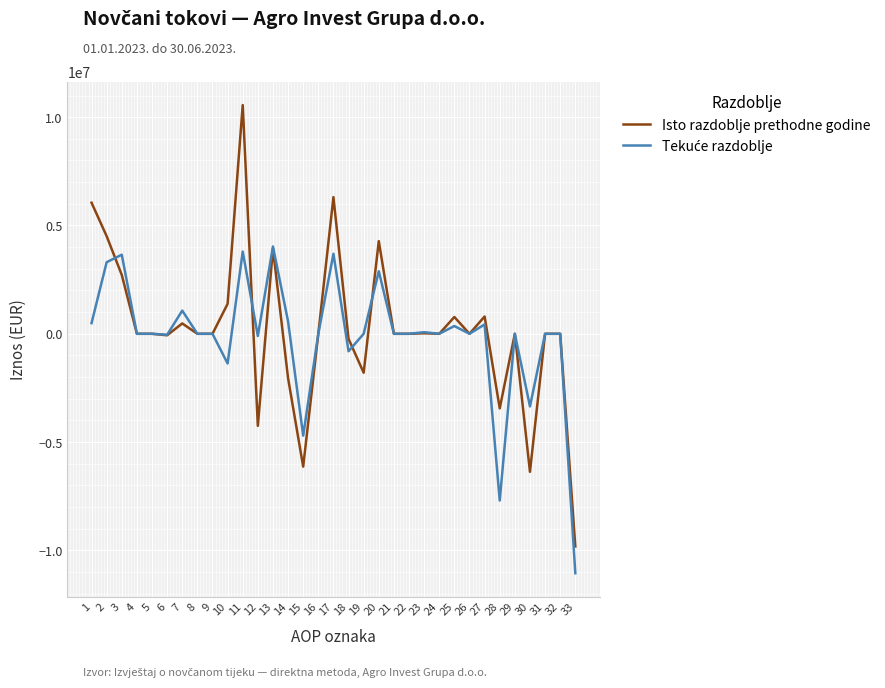

Does the chart display data point markers on the line(s)?

No